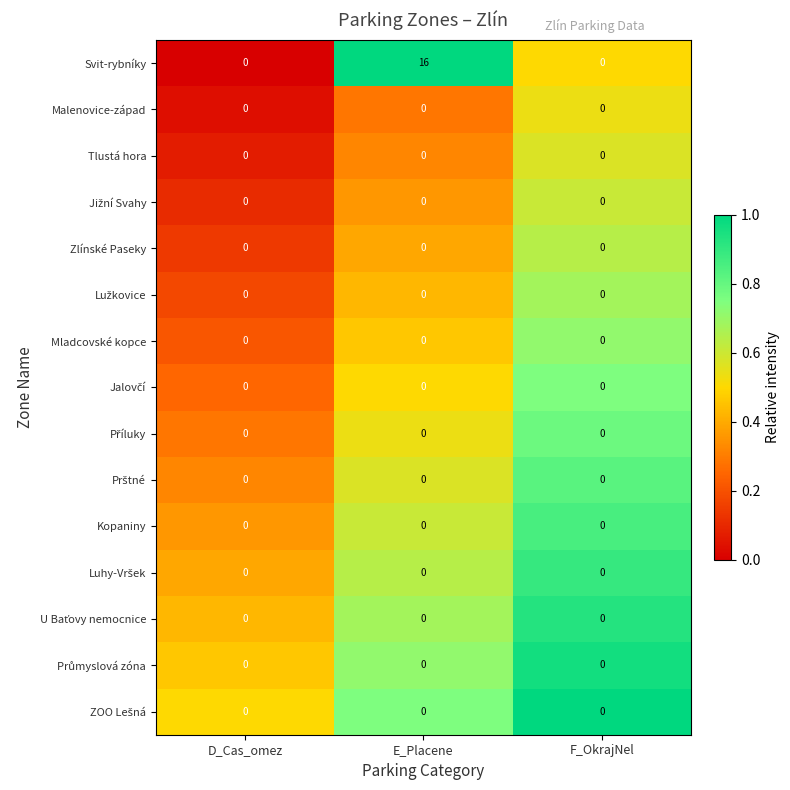

What is the greatest value displayed?

16